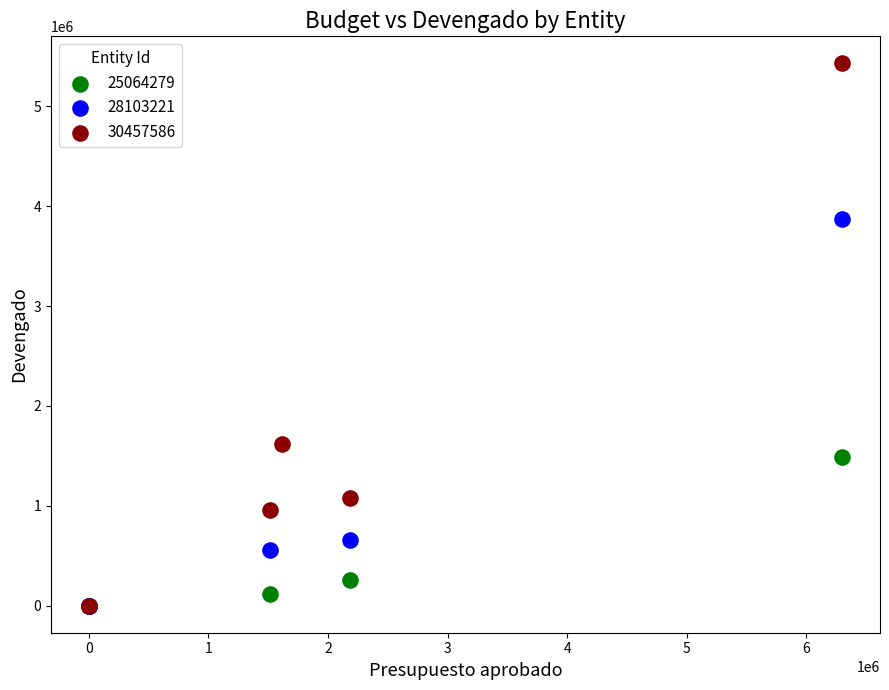

Which series contains the highest Y value?

30457586